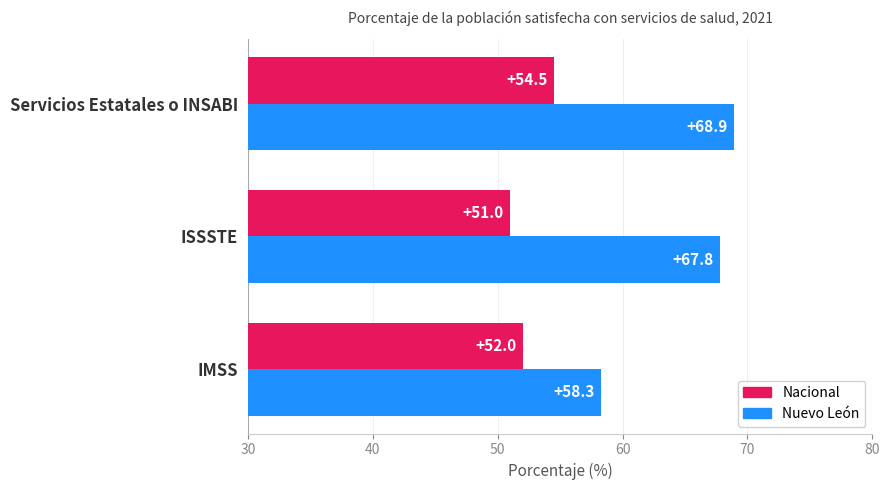

Which series has the widest spread of values?

Nuevo León